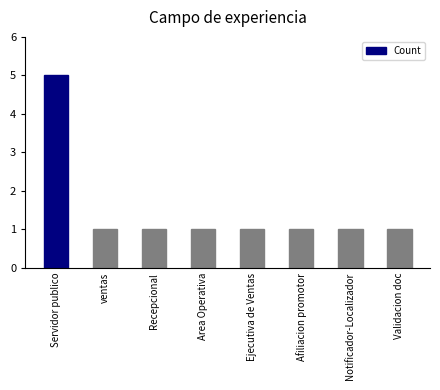

How many categories are shown in the chart?

8